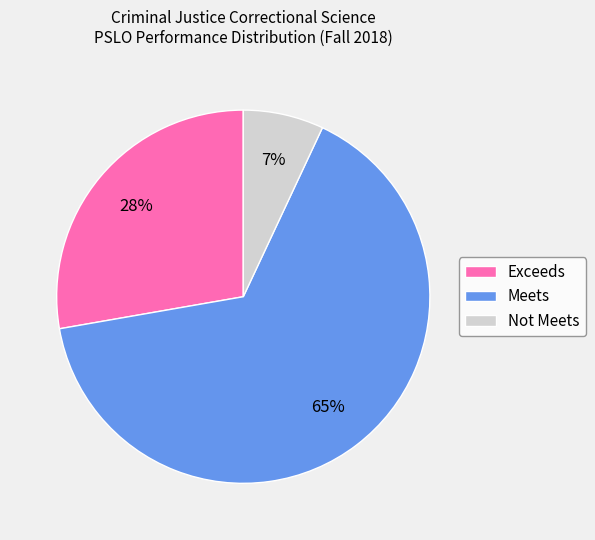

What percentage is the Not Meets slice, to the nearest percent?

7%